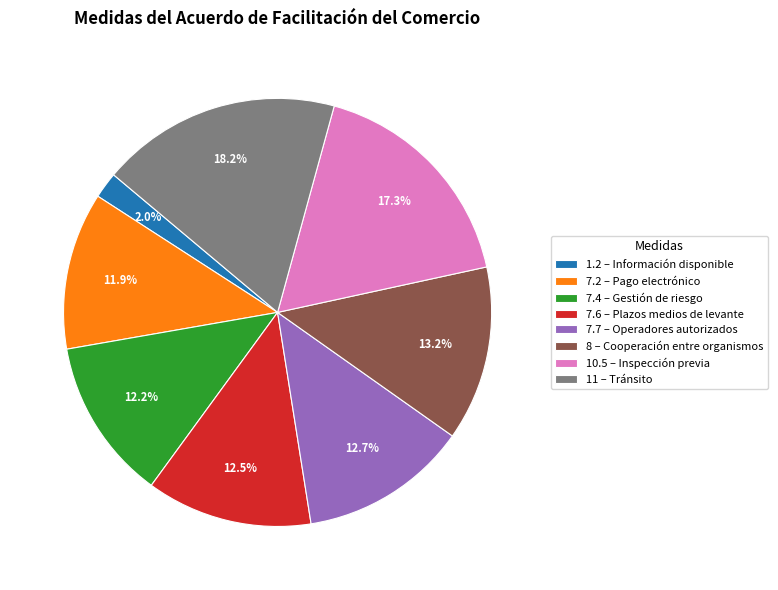

Approximately how many times larger is the value at 7.7 – Operadores autorizados compared to 7.2 – Pago electrónico?

1.1